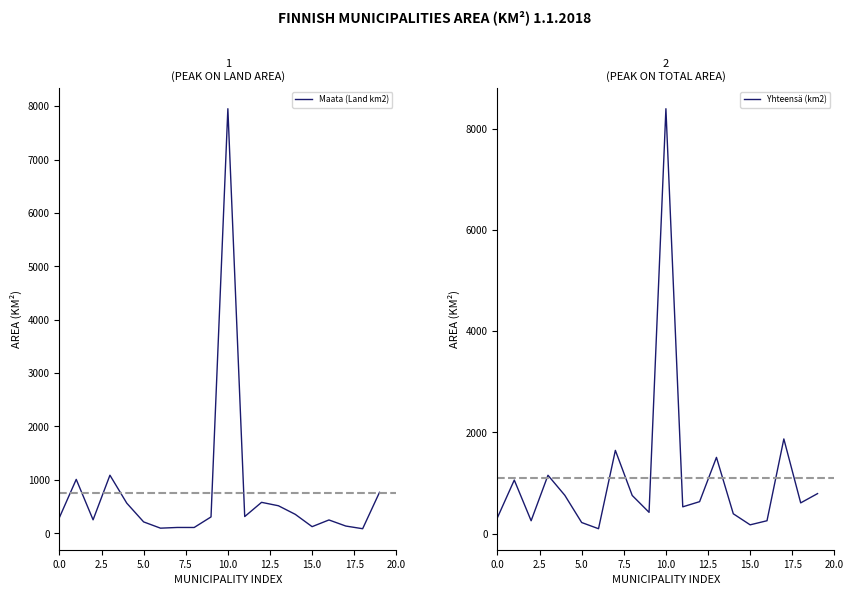

How many data points in Yhteensä (km2) are less than 630?

10